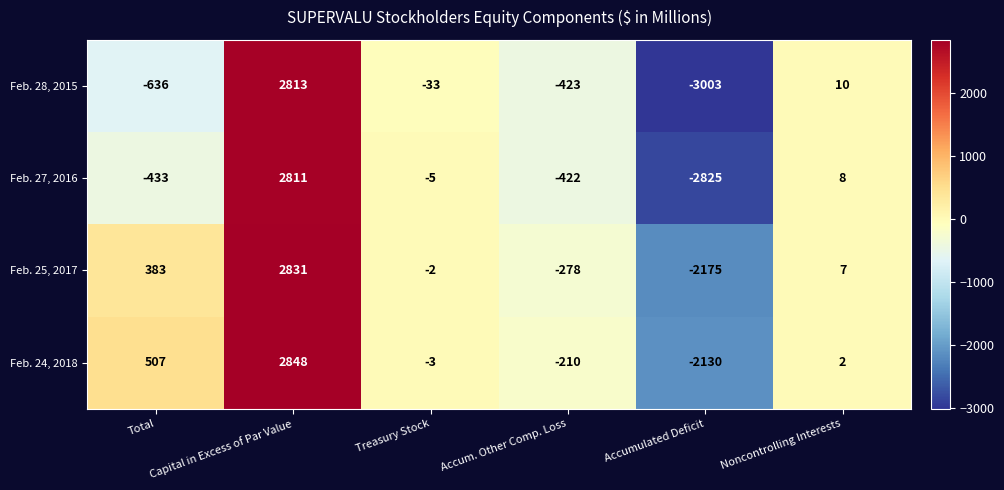

What is the spread (max minus min) of values at Total?

1143